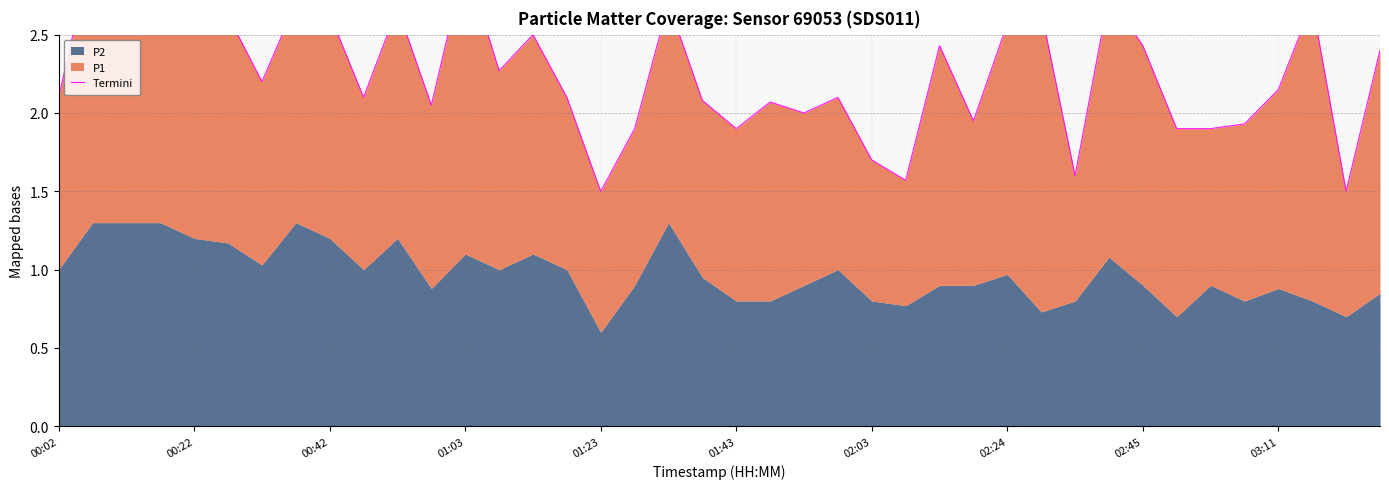

What is the change in value from 01:03 to 18?

-0.1